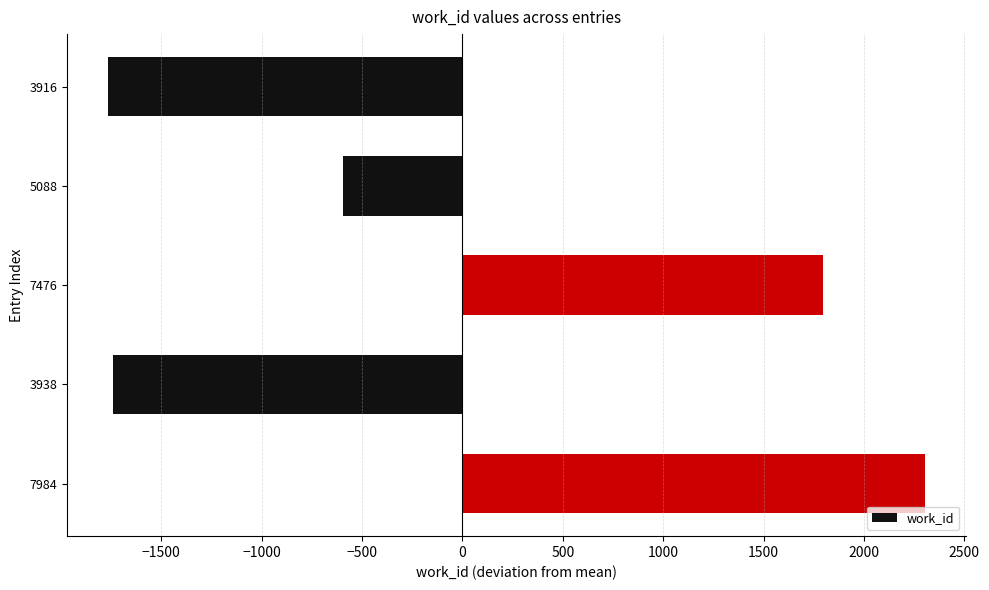

The chart shows a value of -221.8 at 5088. True or false?

False